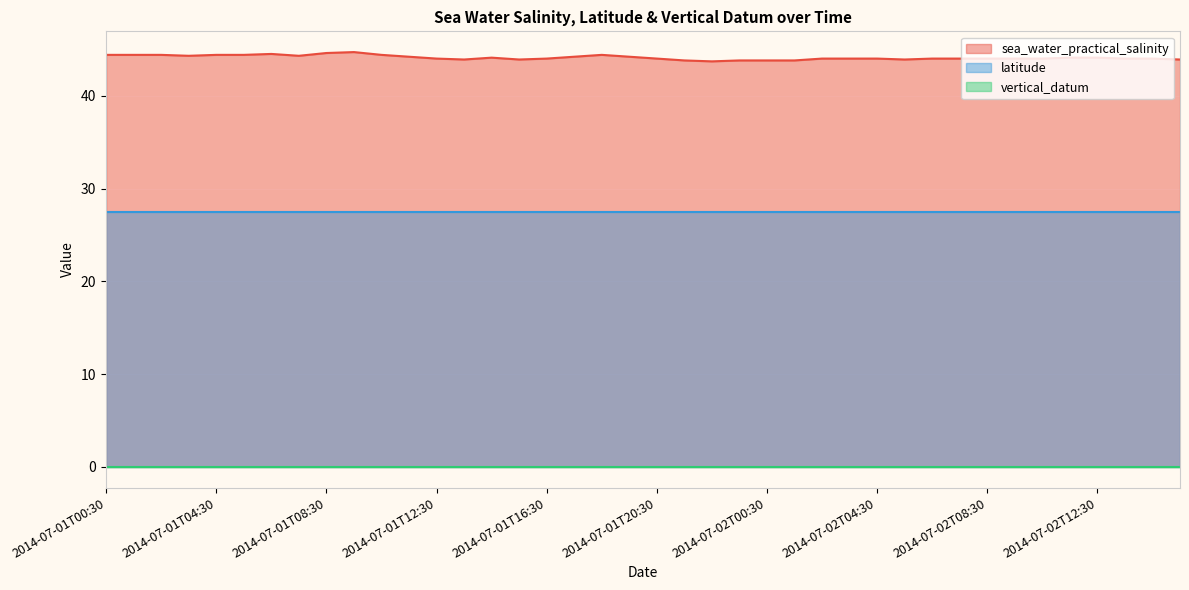

The value of latitude at 2014-07-02T12:30 is 43.6. True or false?

False